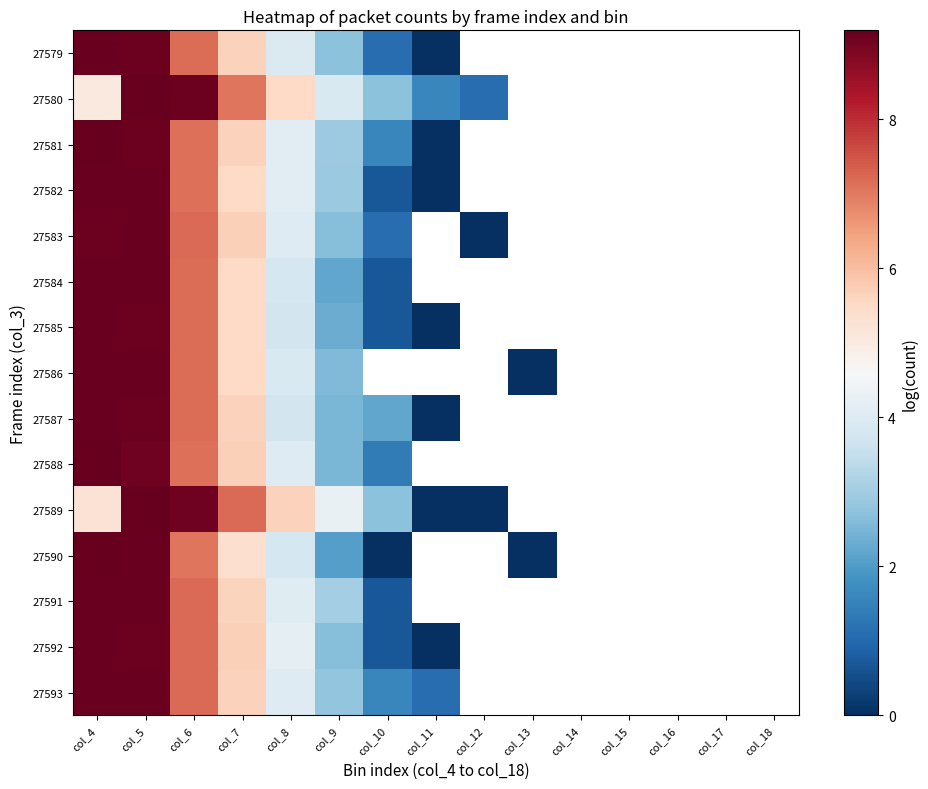

At which label is 27593 closest to 5?

col_7